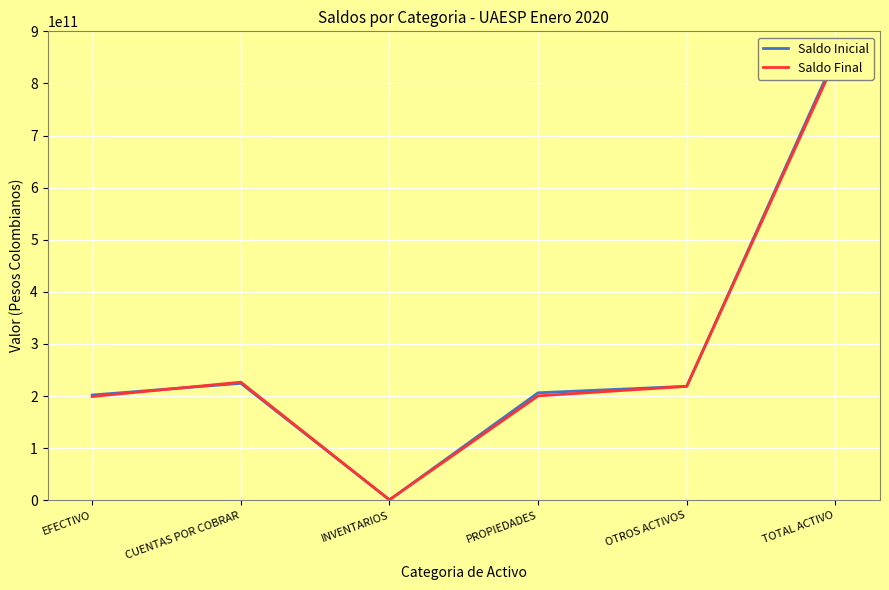

Reading left to right, what are all the values shown in this chart?

Saldo Inicial: EFECTIVO=201906441977.0	CUENTAS POR COBRAR=224321392482.3	INVENTARIOS=728484313.0	PROPIEDADES=206191370857.0	OTROS ACTIVOS=218637444740.0	TOTAL ACTIVO=851776134369.3
Saldo Final: EFECTIVO=199007646959.0	CUENTAS POR COBRAR=226560788843.3	INVENTARIOS=728484313.0	PROPIEDADES=200261561620.0	OTROS ACTIVOS=218536252382.0	TOTAL ACTIVO=845114724017.3